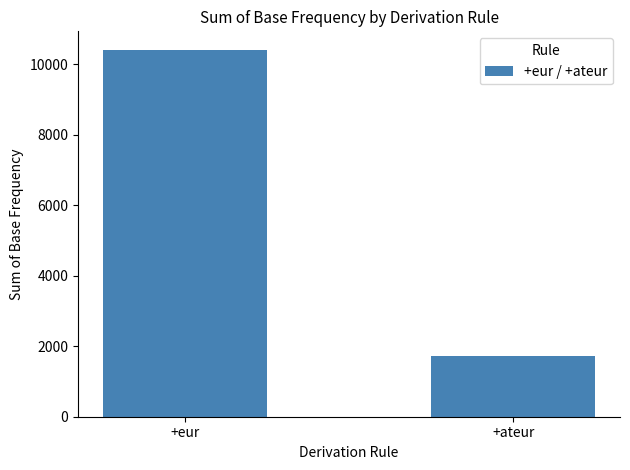

What is the greatest value displayed?

10416